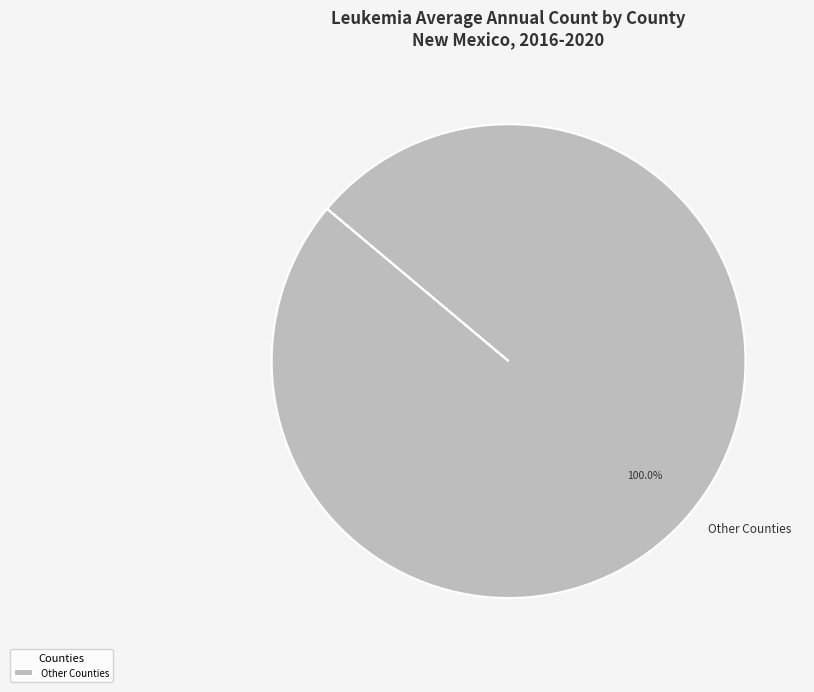

Is there a majority slice in this chart?

Yes